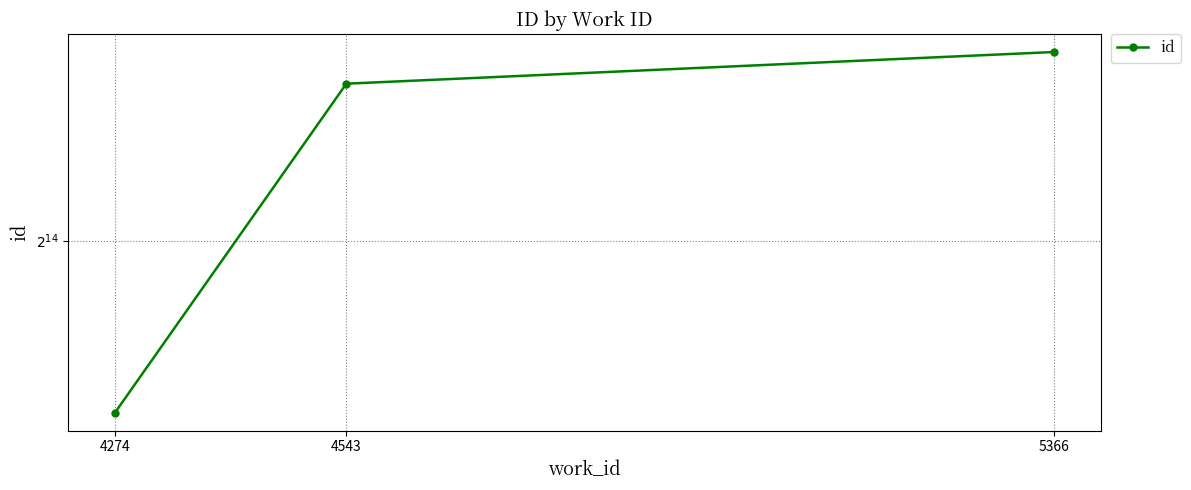

Which has a higher value, 5366 or 4274?

5366